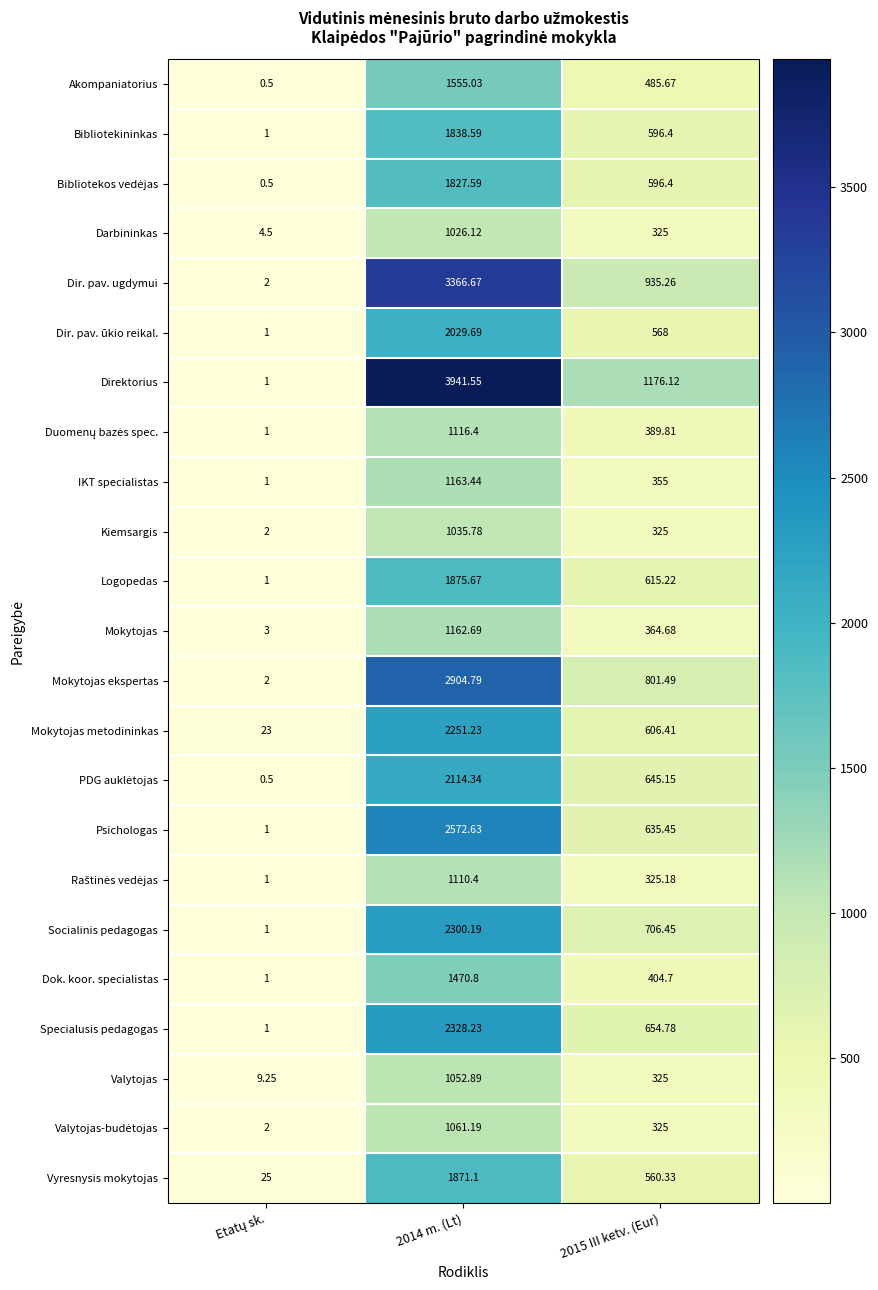

Which series has the largest range (max minus min)?

Direktorius